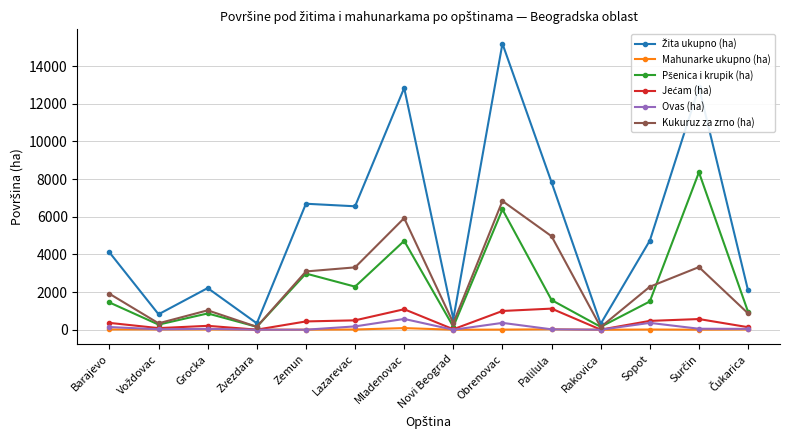

What is the label of the 12th point from the right?

Grocka